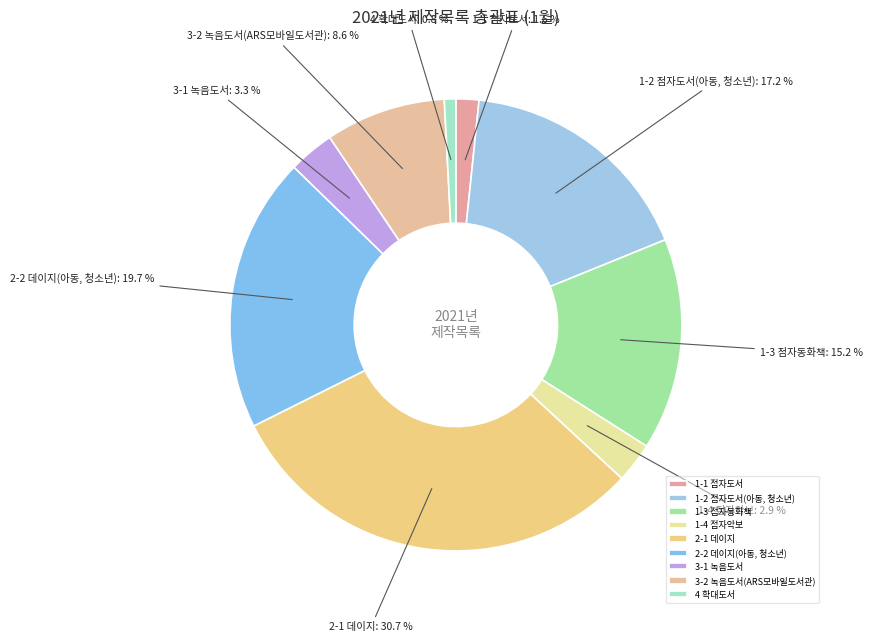

Rank the categories by value from lowest to highest.

4 확대도서, 1-1 점자도서, 1-4 점자악보, 3-1 녹음도서, 3-2 녹음도서(ARS모바일도서관), 1-3 점자동화책, 1-2 점자도서(아동, 청소년), 2-2 데이지(아동, 청소년), 2-1 데이지